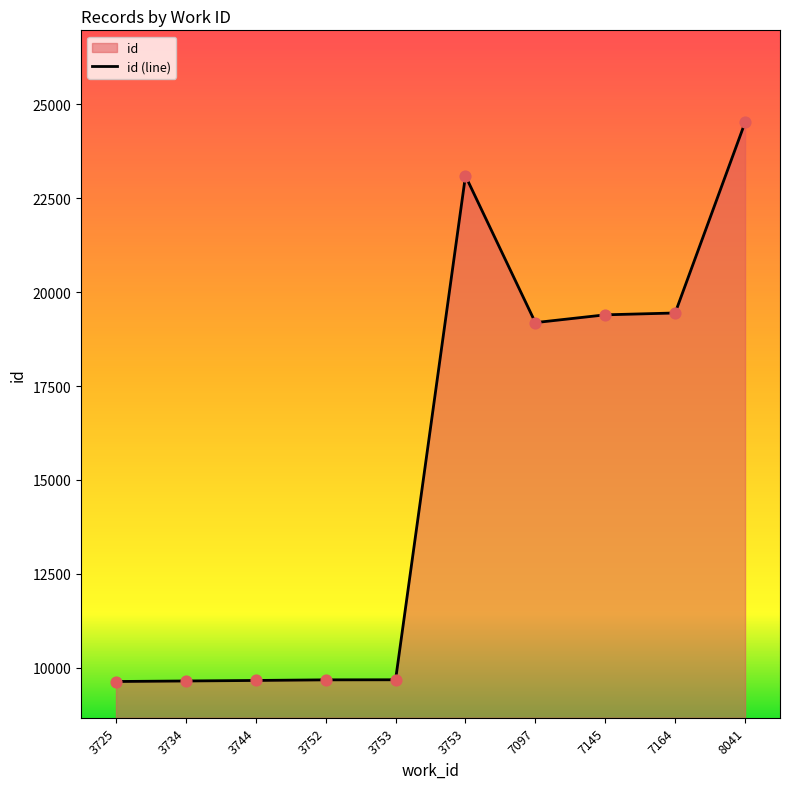

Approximately how many times larger is the value at 3725 compared to 8041?

0.4